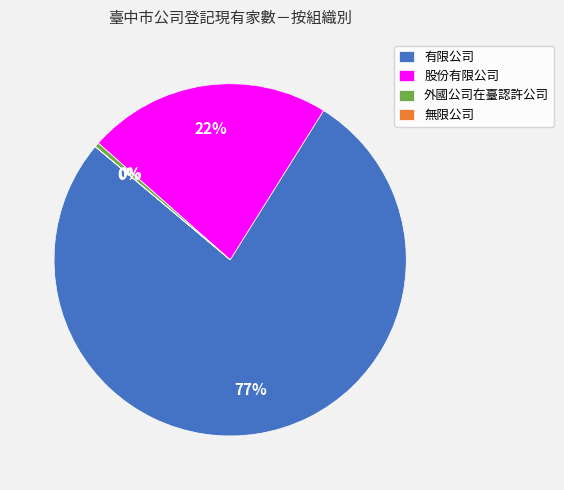

Which has a higher value, 有限公司 or 外國公司在臺認許公司?

有限公司